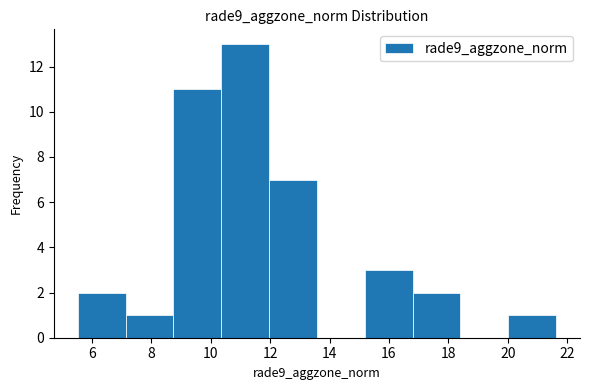

Reading left to right, transcribe this chart: for each bar, give the range it covers on the x-axis and its height. Neither the bar edges nor the heights are printed on the chart, so give them approximately, as read against the axes.

5.6 to 7.2: 2
7.2 to 8.8: 1
8.8 to 10.4: 11
10.4 to 12.0: 13
12.0 to 13.6: 7
13.6 to 15.2: 0
15.2 to 16.8: 3
16.8 to 18.4: 2
18.4 to 20.0: 0
20.0 to 21.6: 1